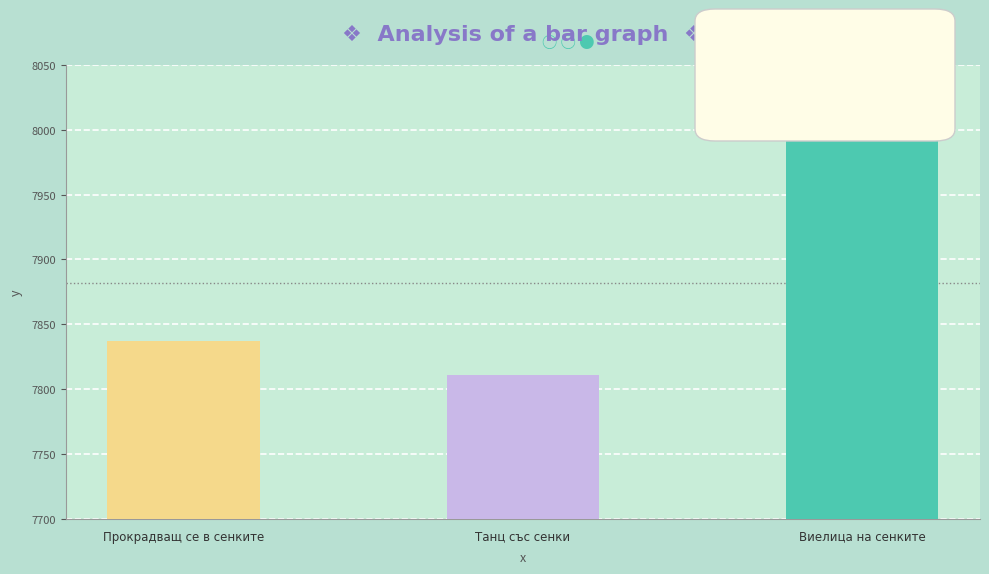

What is the value of the 2nd bar from the left?

7811